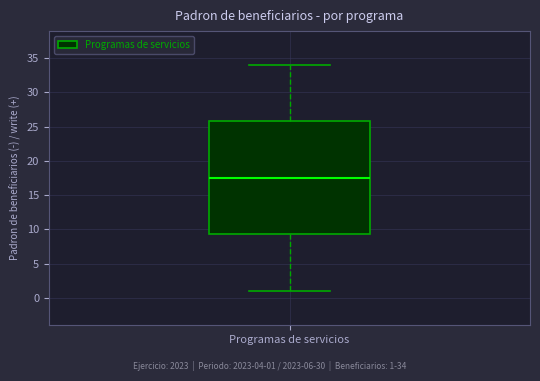

Transcribe this box plot: give where the median line is, the range the box spans, and where the two whiskers end, as read against the y-axis. The values are not printed on the chart, so give them approximately, as read against the axis.

median 17.5, box 9.5 to 26.0, whiskers 1.0 to 34.0